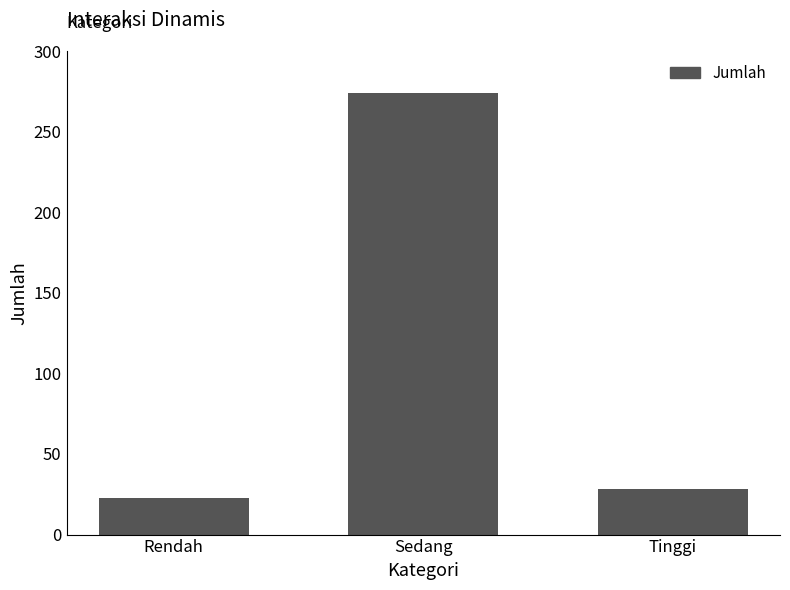

The value at Sedang is 274. True or false?

True